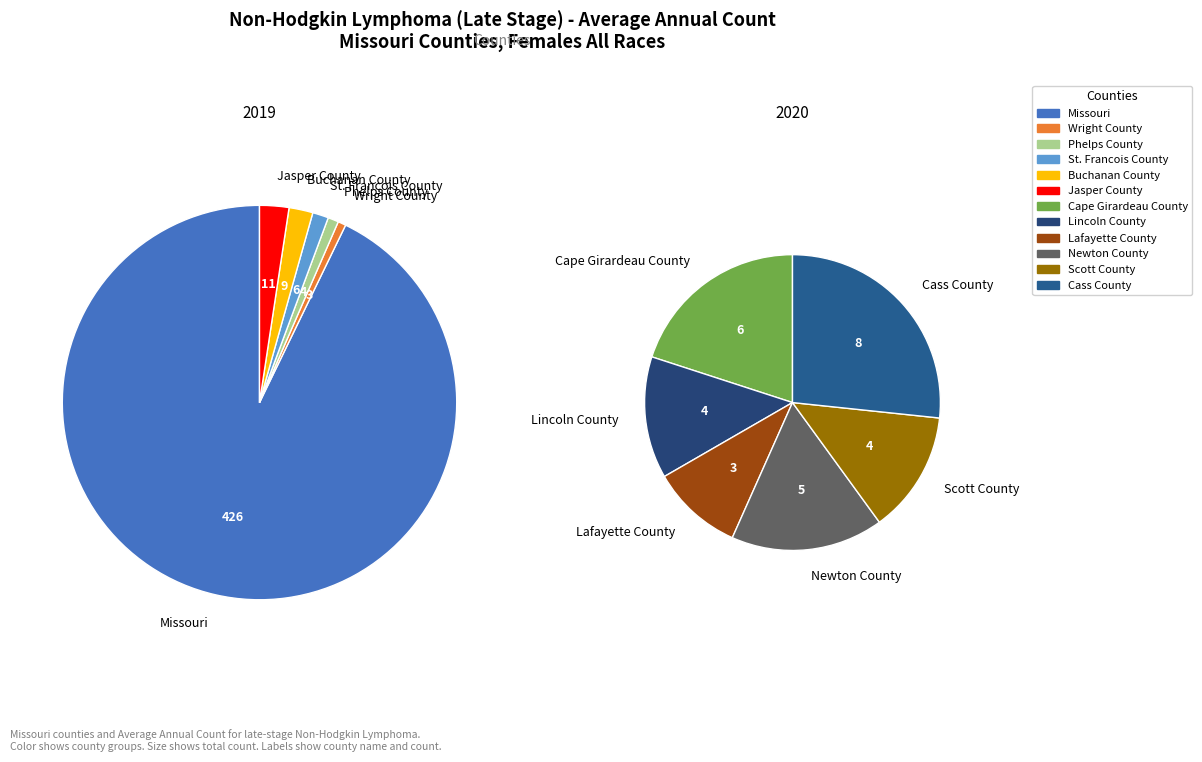

What is the total percentage of Newton County and Missouri?

88.1%